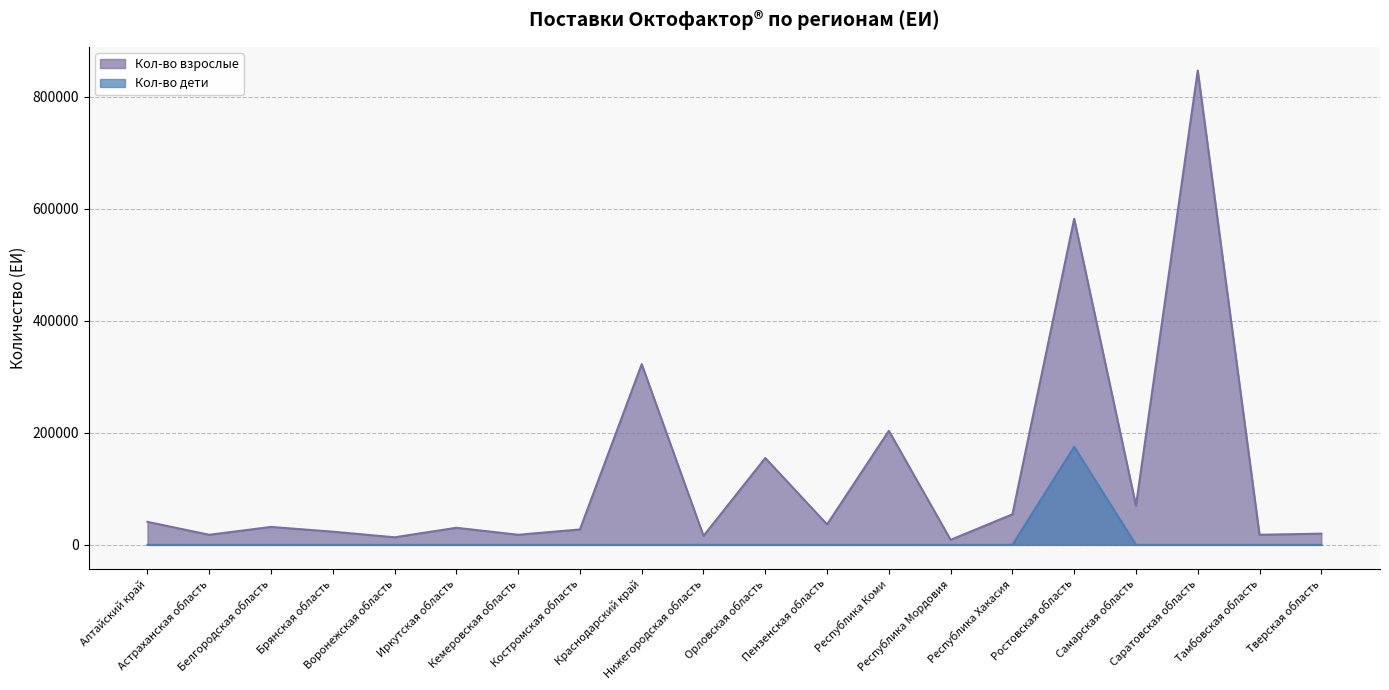

What is the difference between the Кол-во взрослые values at Тамбовская область and Орловская область?

137000